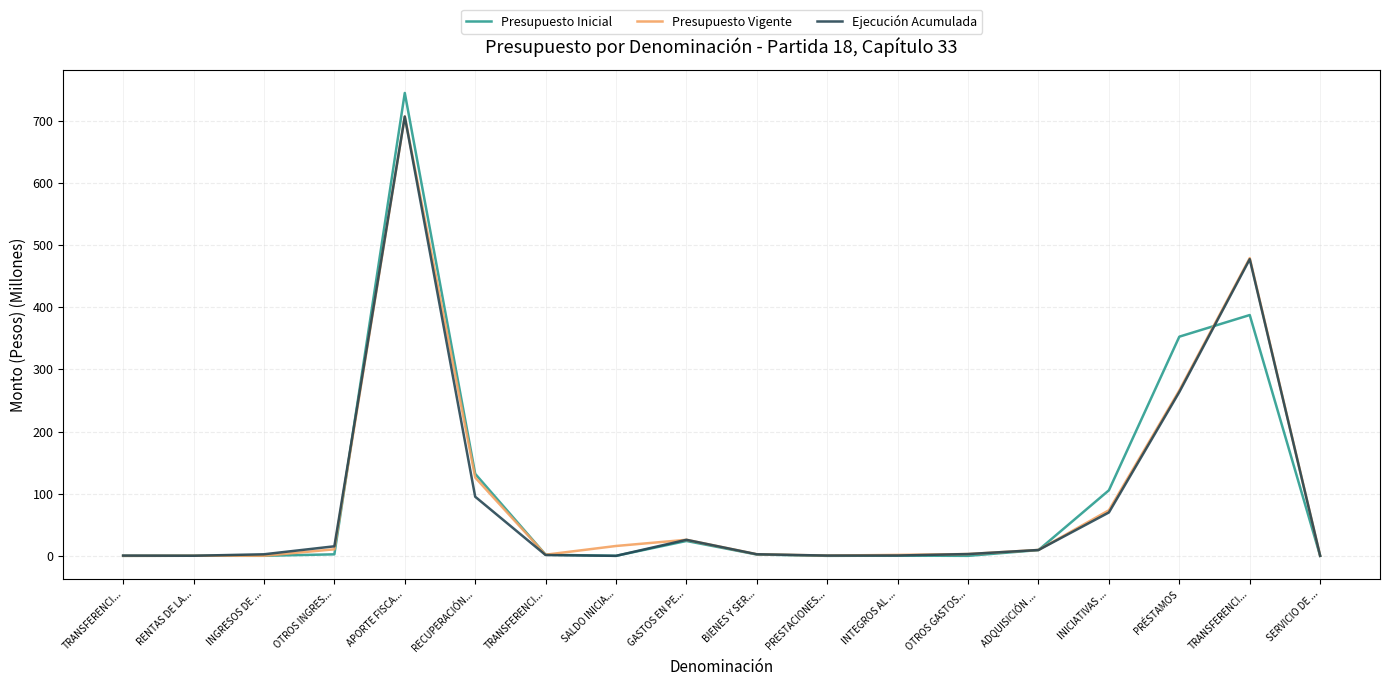

True or false: Ejecución Acumulada and Presupuesto Inicial cross at least once.

True